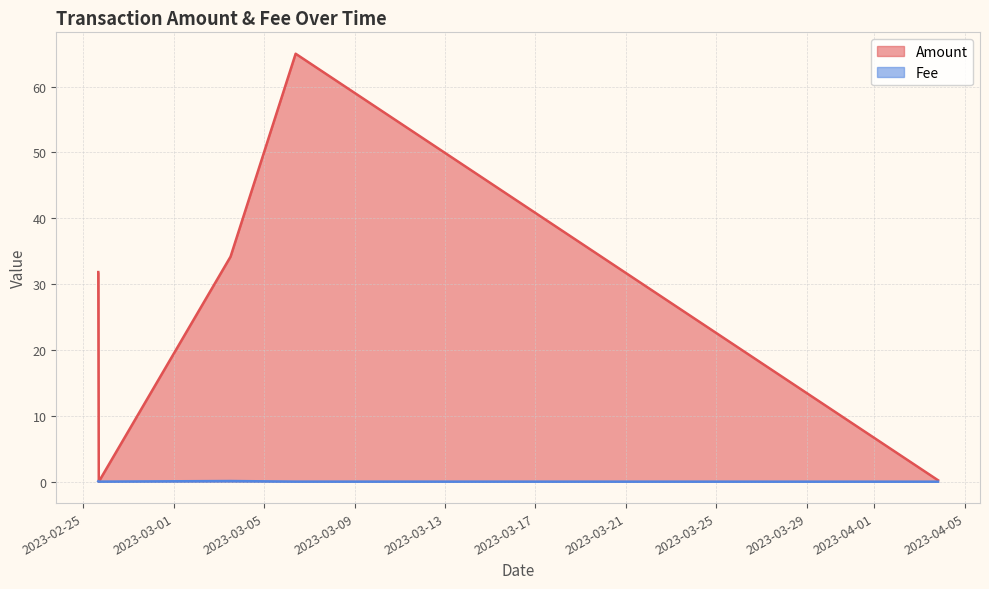

What position from the right is 2023-03-03 12:24:00?

3